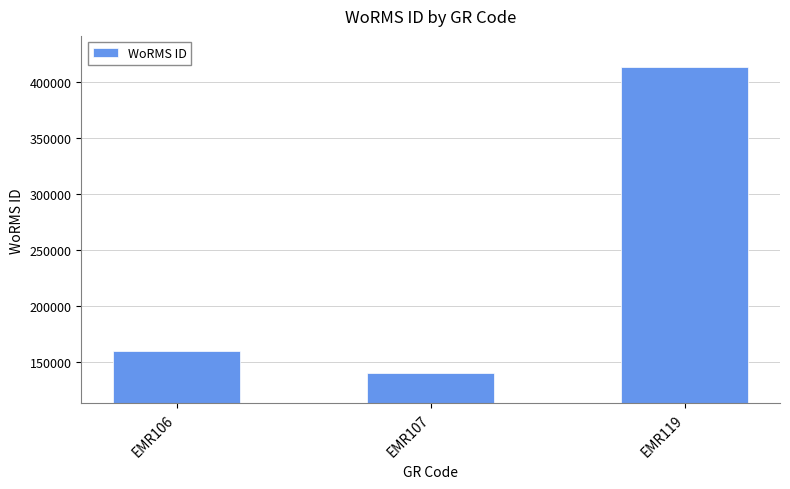

Approximately how many times larger is the value at EMR106 compared to EMR119?

0.4